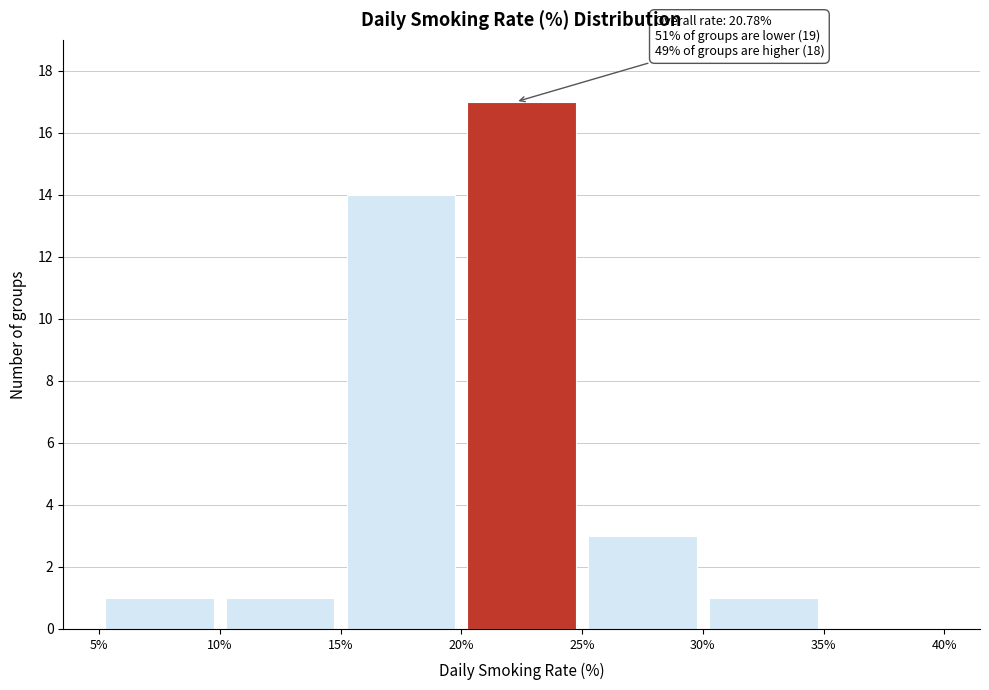

Which range on the x-axis has the tallest bar?

20% to 25%